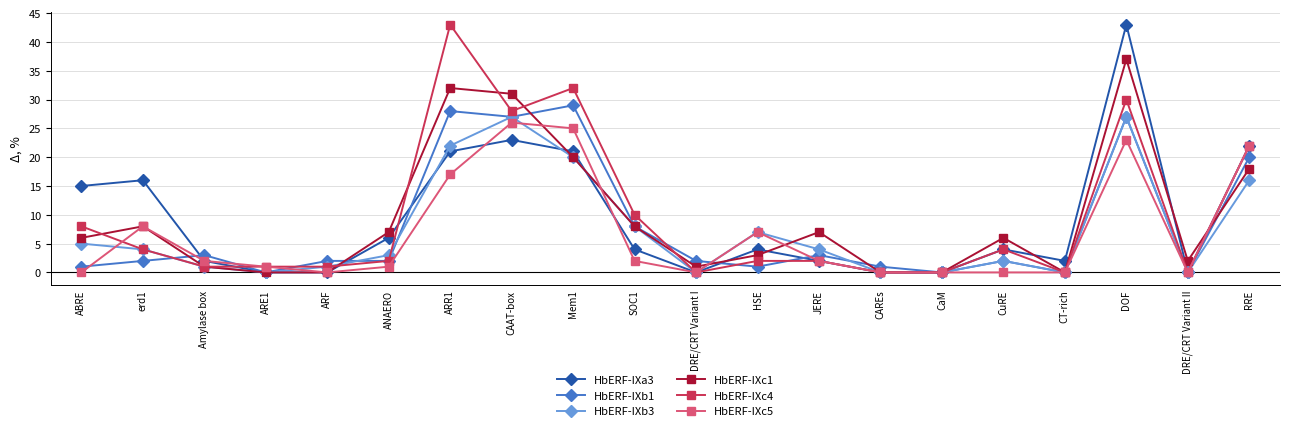

What is the label of the 17th point from the left?

CT-rich